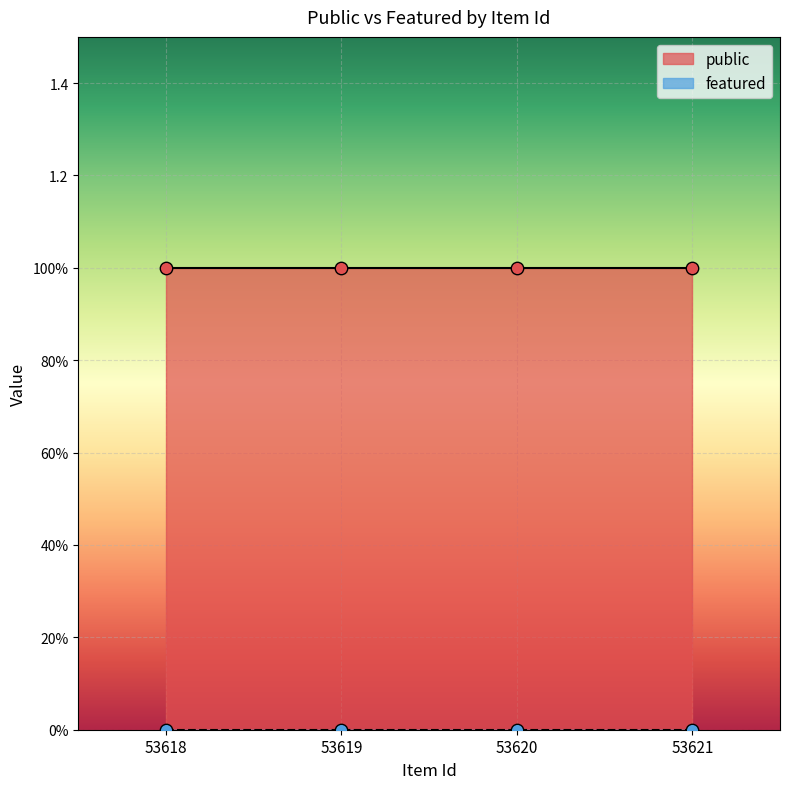

What is the total value across all series at 53618?

1